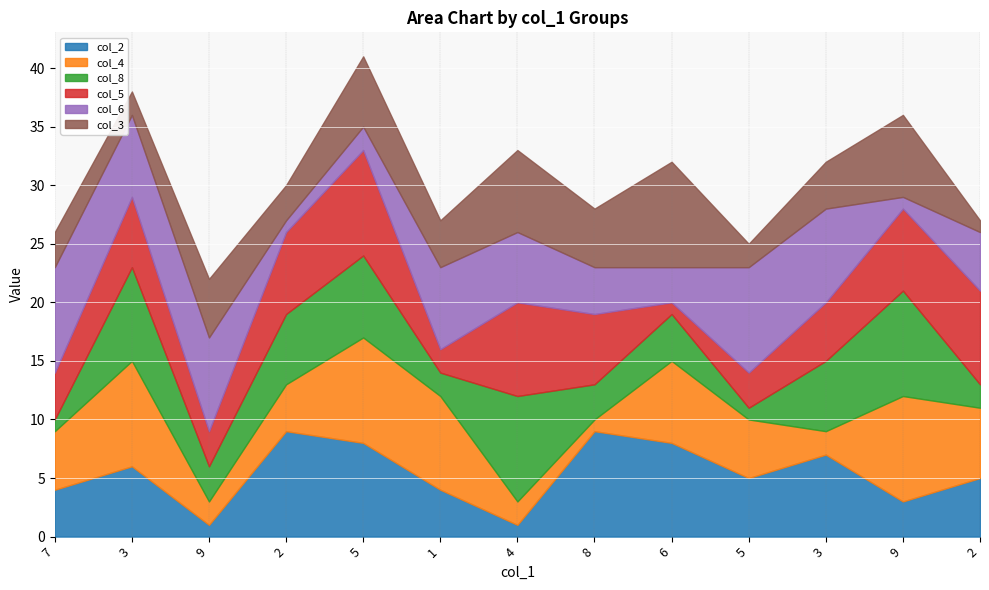

What is the difference between the highest and lowest values at 3?

7